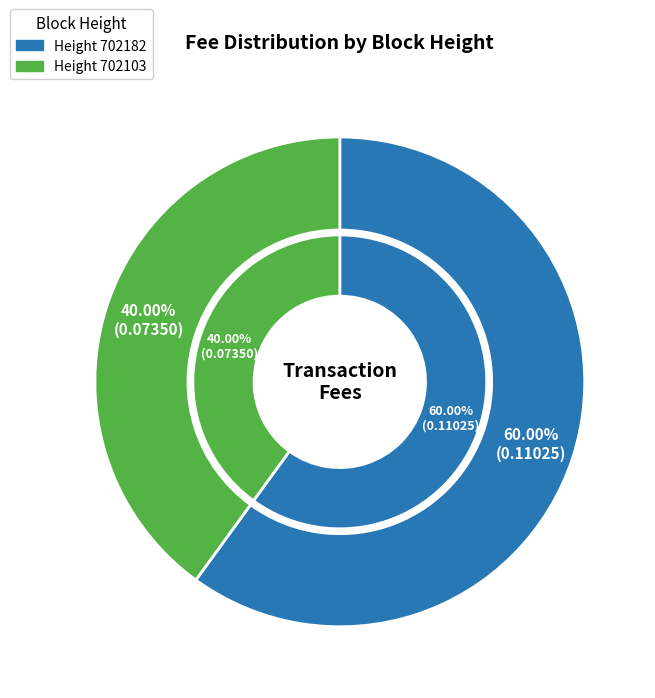

What is the total percentage of 702182 and 702103?

100.0%